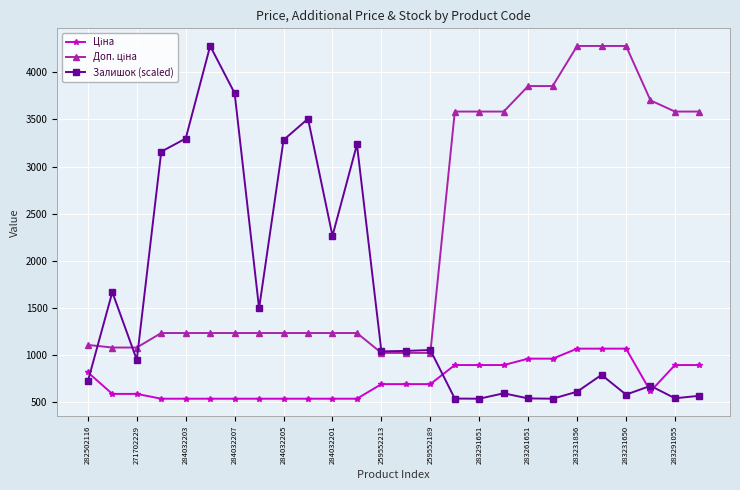

What is the lowest value of the Залишок (scaled) series?

539.0